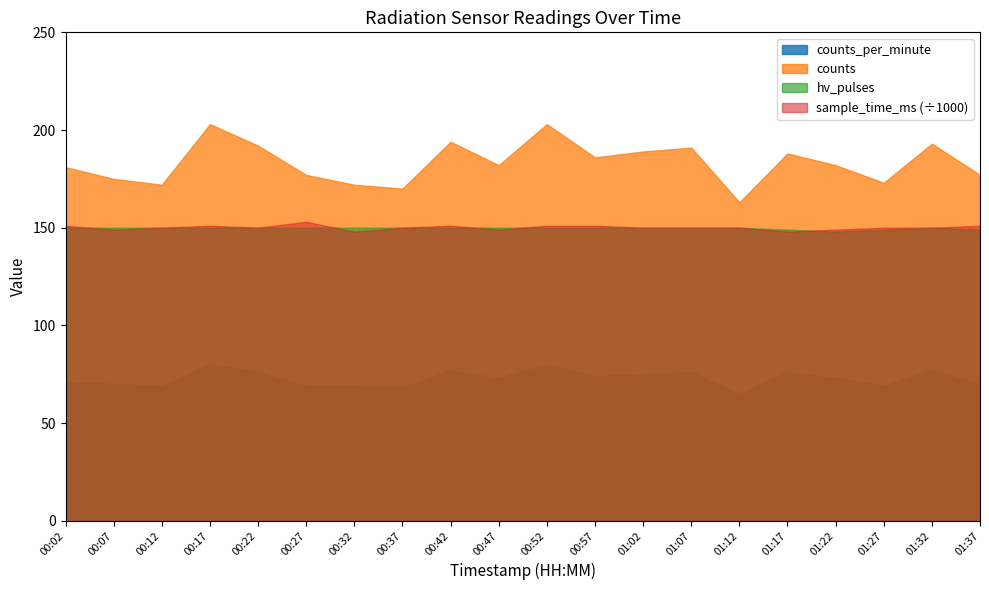

What is the difference between the second highest and second lowest values in the counts series?

33